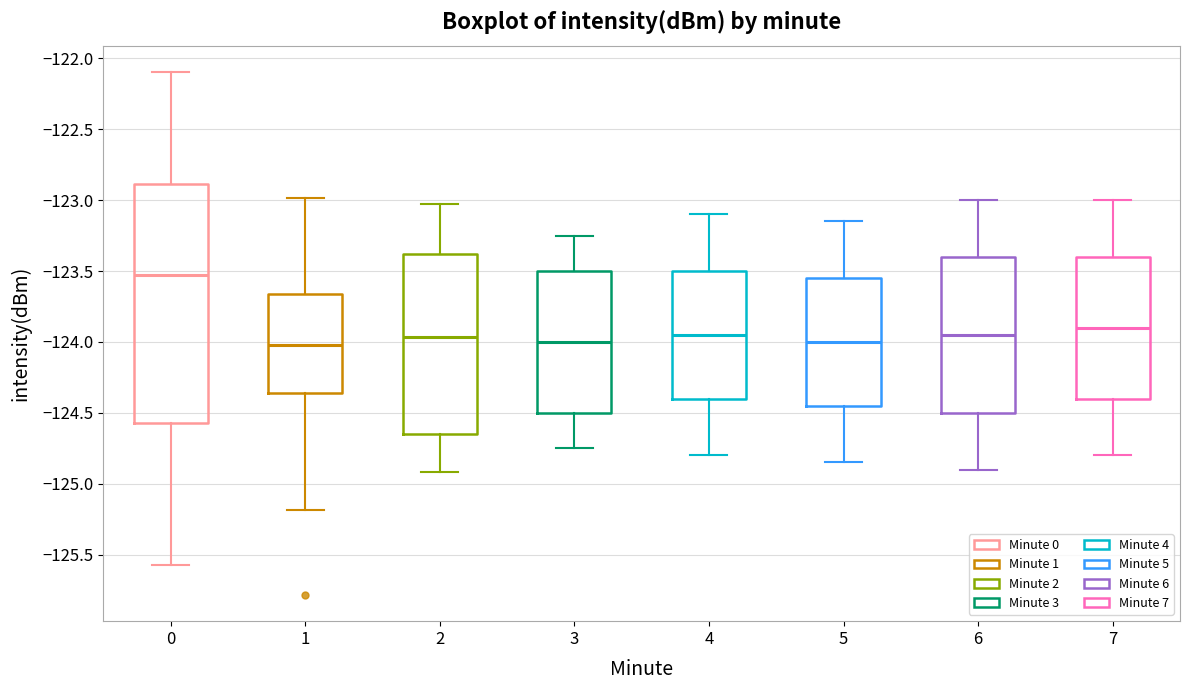

Which box is the tallest, from its lower edge to its upper edge?

0